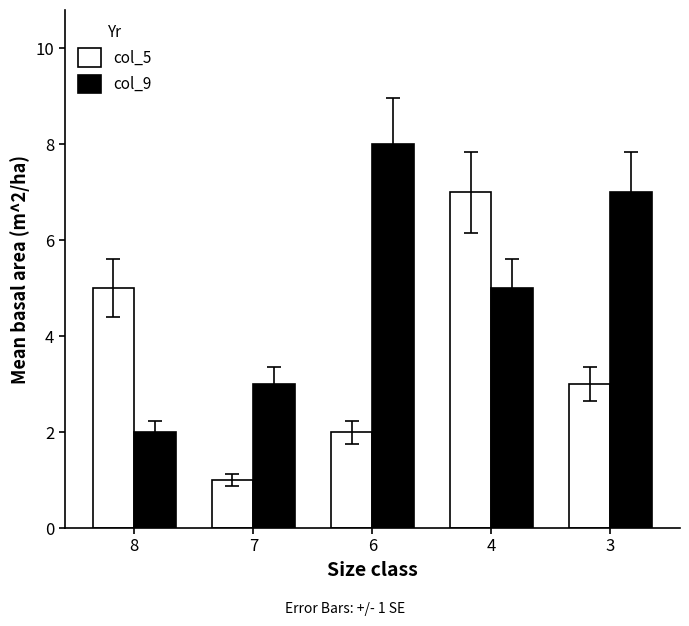

How many data points in col_5 are less than 3?

2